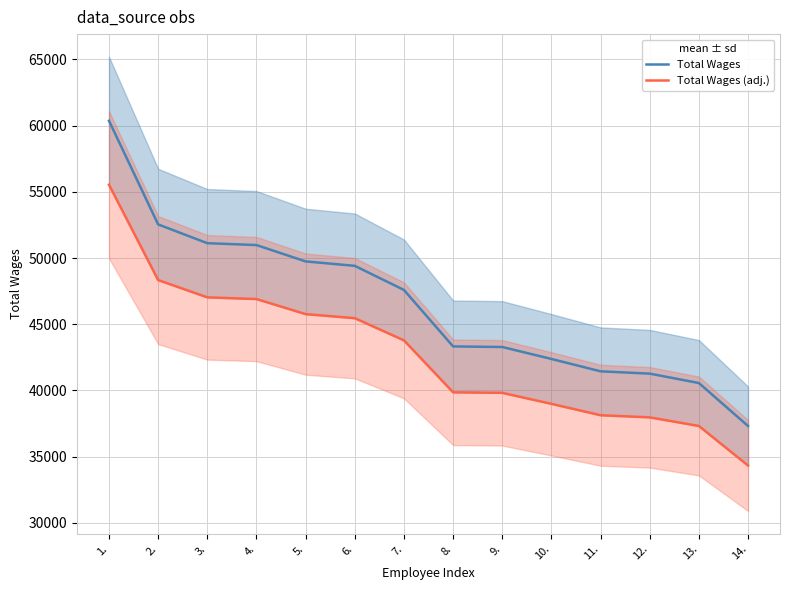

At how many categories does at least one series exceed 58643?

1